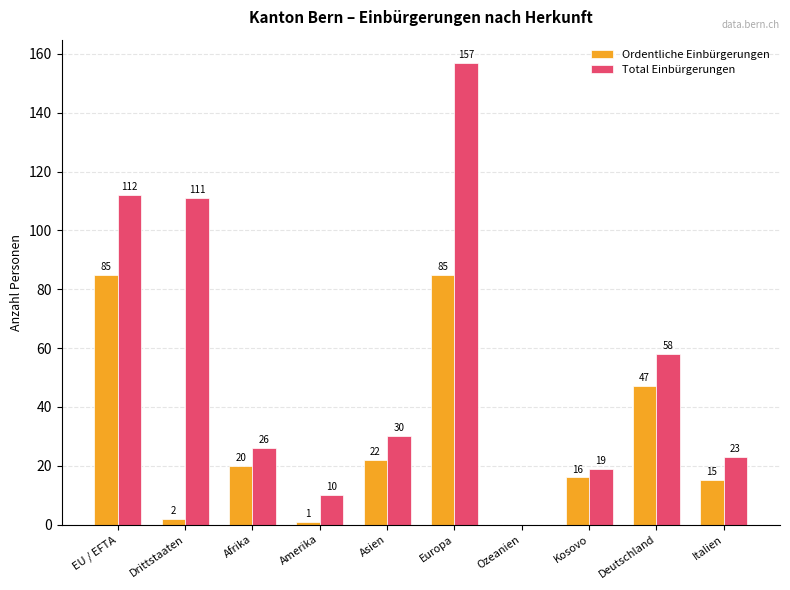

Reading right to left, transcribe all the data shown in this chart.

Ordentliche Einbürgerungen: Italien=15	Deutschland=47	Kosovo=16	Ozeanien=0	Europa=85	Asien=22	Amerika=1	Afrika=20	Drittstaaten=2	EU / EFTA=85
Total Einbürgerungen: Italien=23	Deutschland=58	Kosovo=19	Ozeanien=0	Europa=157	Asien=30	Amerika=10	Afrika=26	Drittstaaten=111	EU / EFTA=112